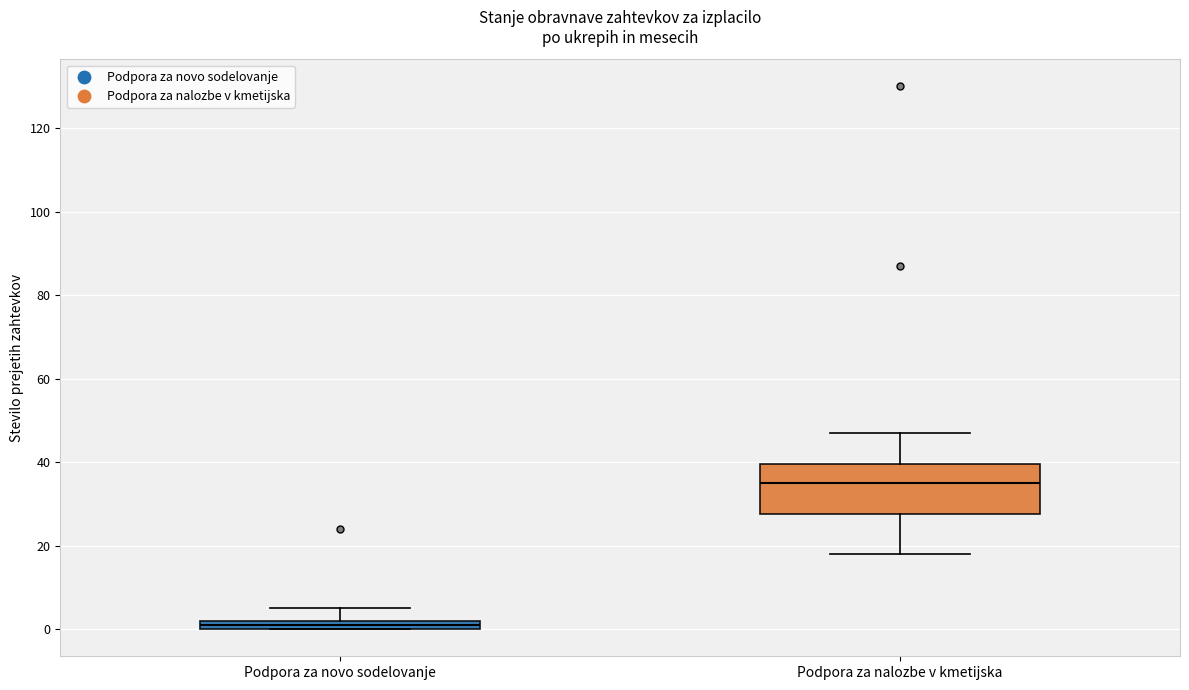

Which box is the tallest, from its lower edge to its upper edge?

Podpora za nalozbe v kmetijska